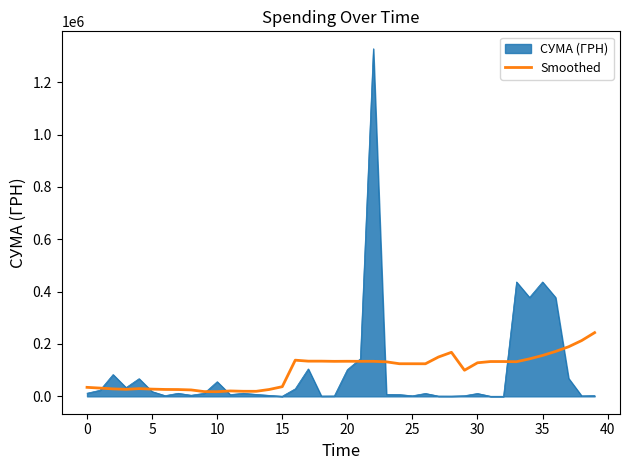

Rank the series by their maximum value, from highest to lowest.

СУМА (ГРН), Smoothed